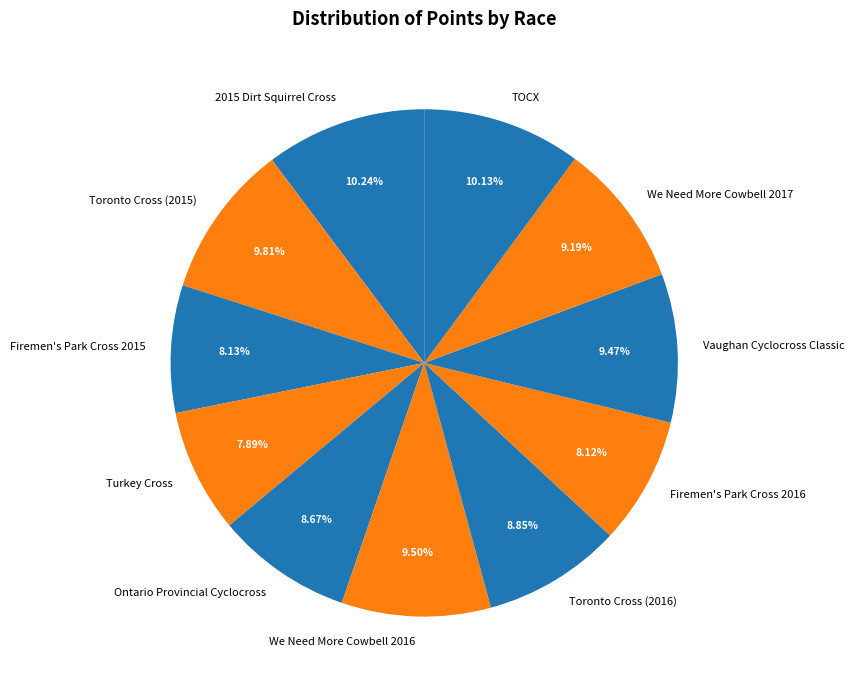

Combined, what portion of the pie is We Need More Cowbell 2017 and Vaughan Cyclocross Classic?

18.7%